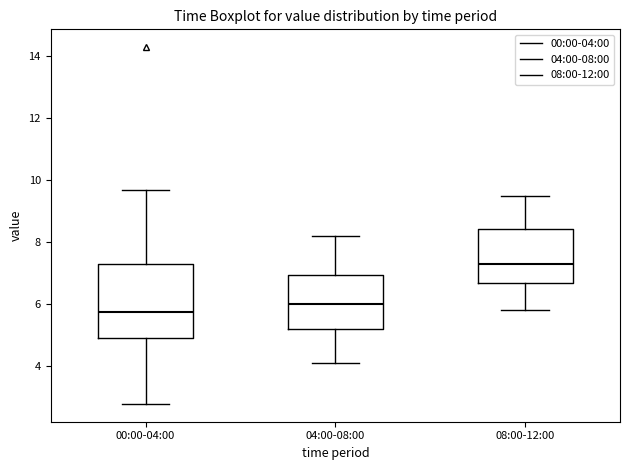

Reading left to right, read every box against the y-axis: the position of its median line, the range the box covers, and the ends of its whiskers. The values are not printed on the chart, so give them approximately, as read against the axis.

00:00-04:00: median 5.8, box 4.8 to 7.2, whiskers 2.8 to 9.6
04:00-08:00: median 6.0, box 5.2 to 7.0, whiskers 4.2 to 8.2
08:00-12:00: median 7.4, box 6.6 to 8.4, whiskers 5.8 to 9.6